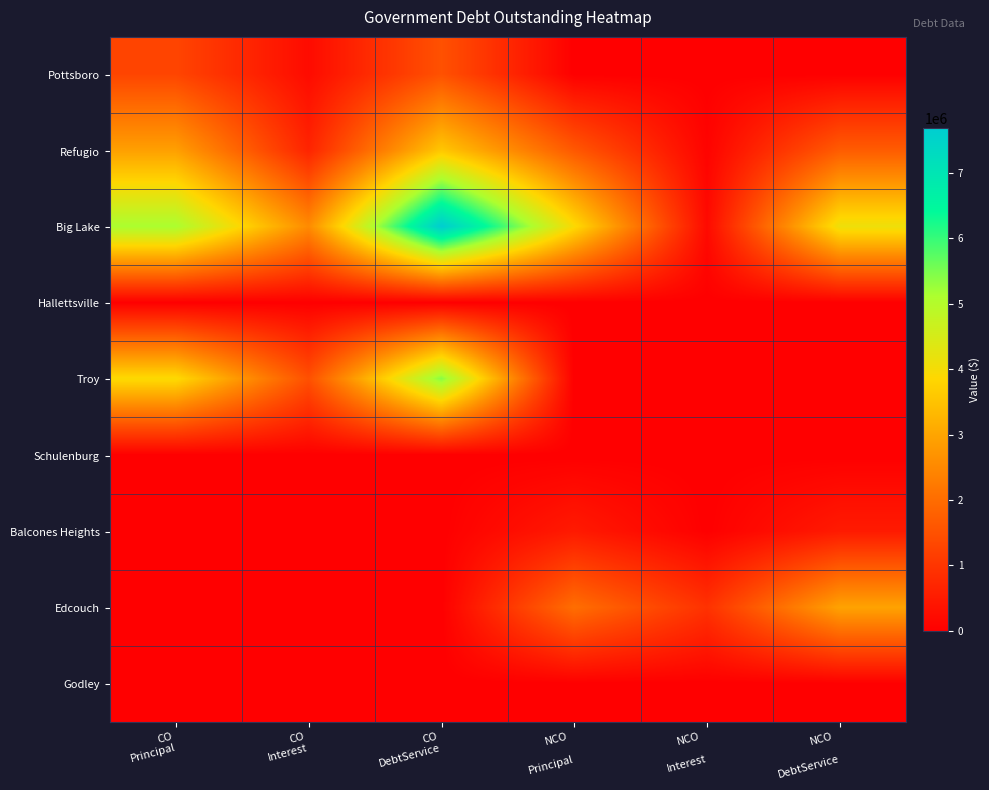

What is the total value across all series at NCO

Principal?

8080767.5